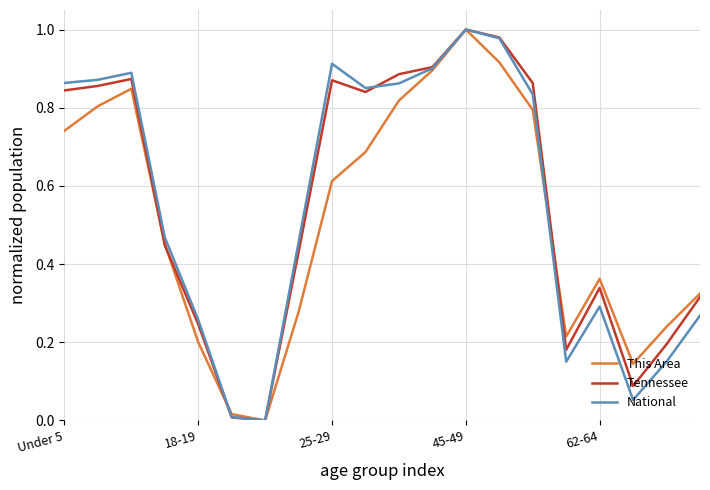

After their last crossing, which series has the higher values: National or This Area?

This Area